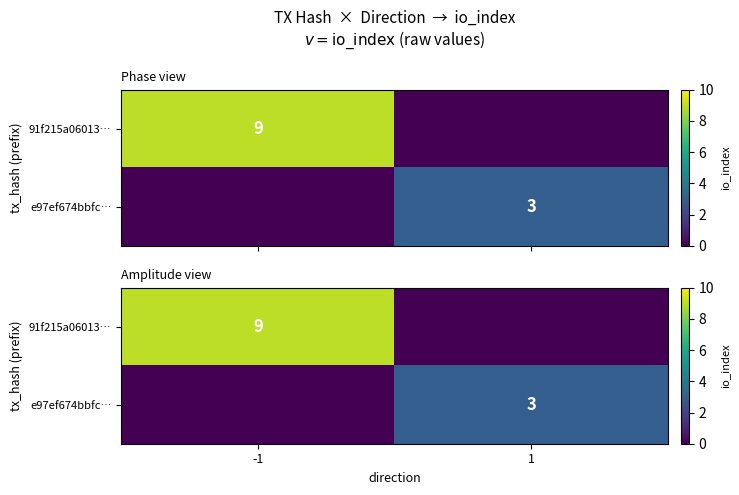

Which series has the widest spread of values?

91f215a06013…